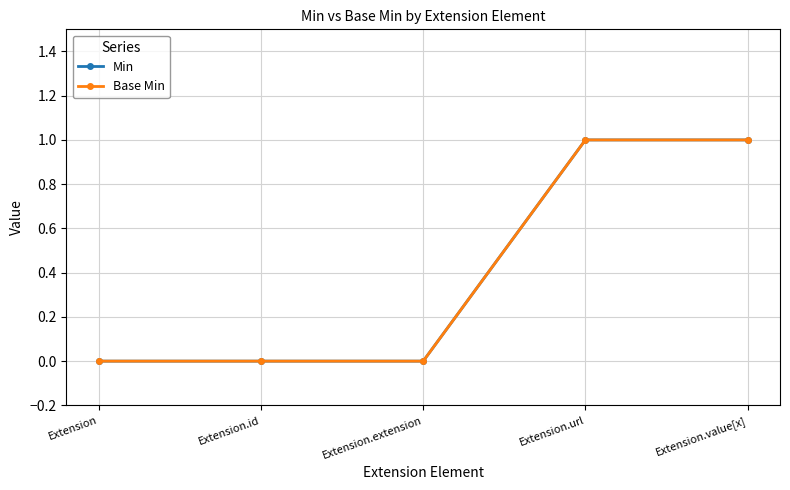

What is the label of the 4th point from the left?

Extension.url